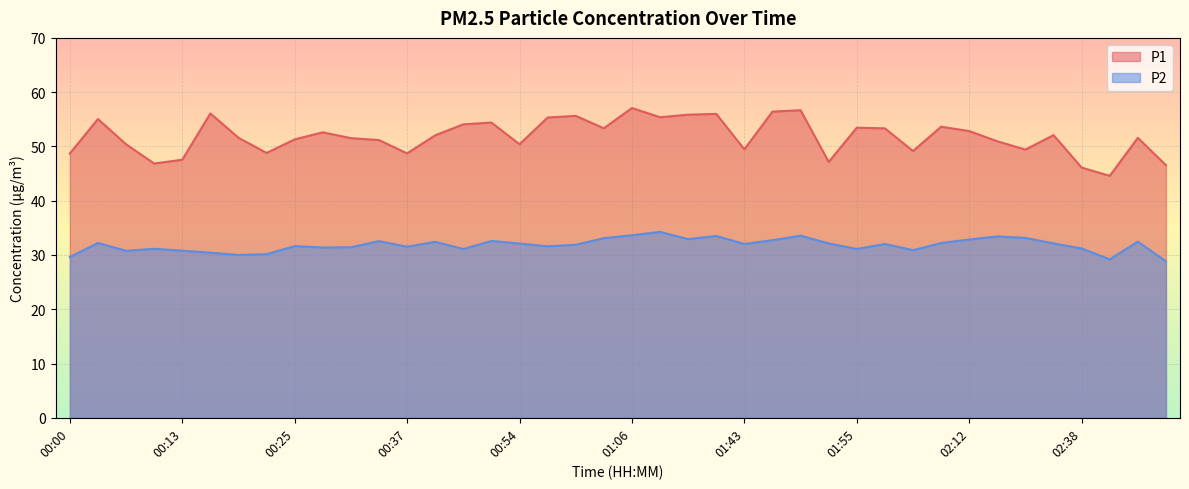

At which label does P2 reach its minimum?

02:54